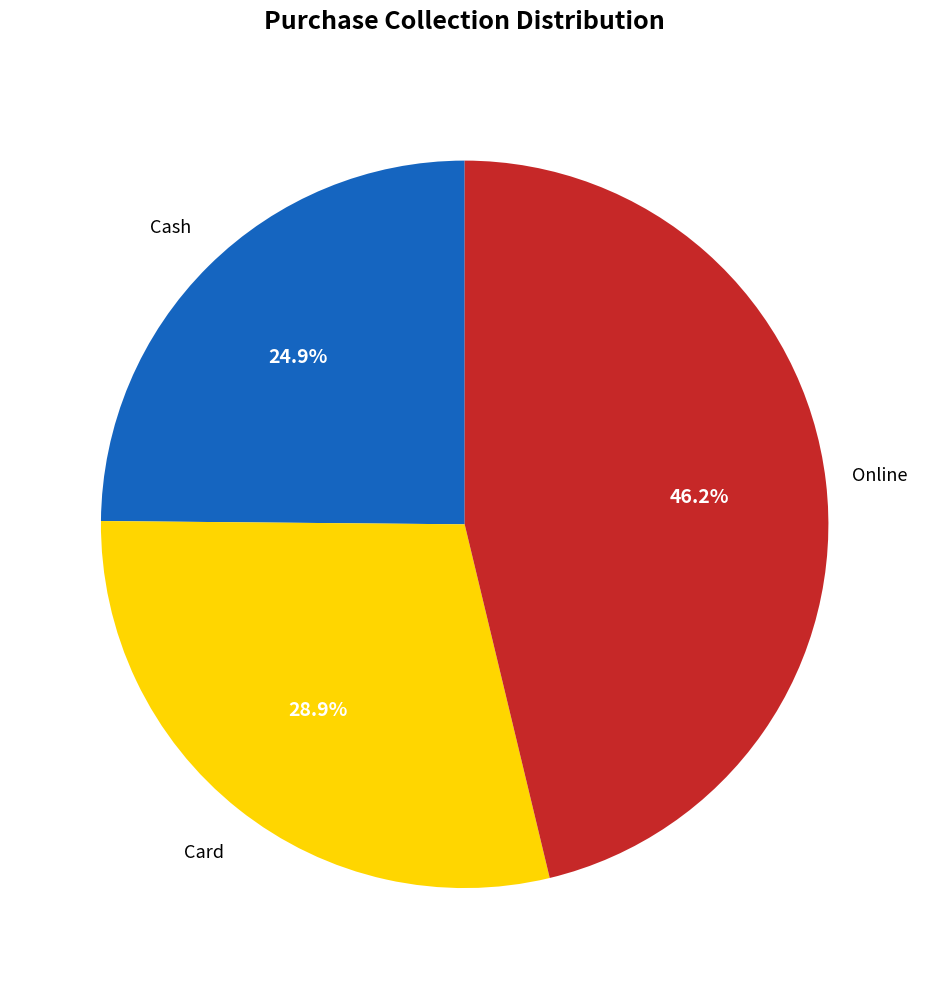

Does any single category account for the majority?

No